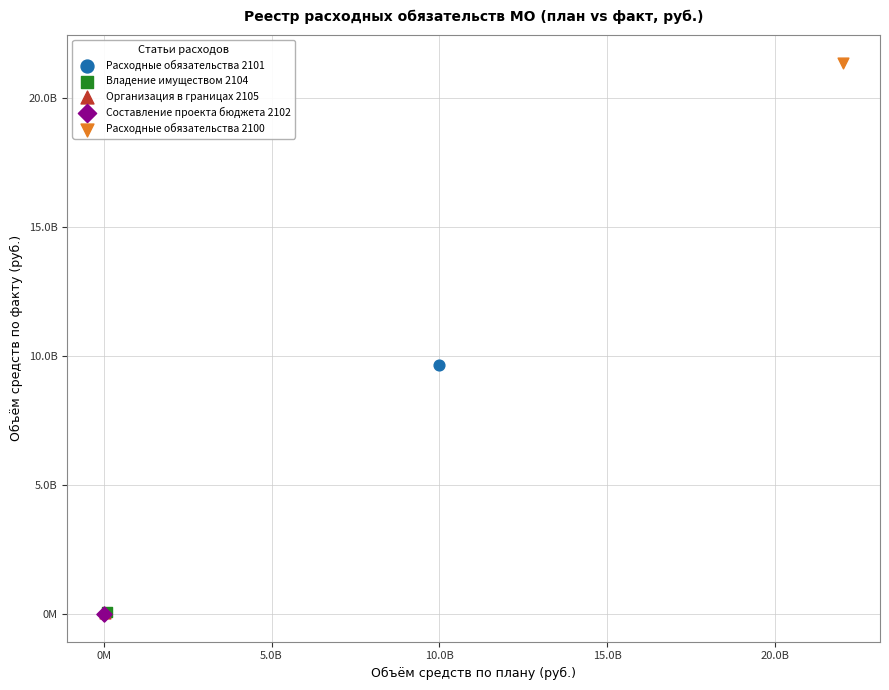

What are all the series names shown in the legend?

Расходные обязательства 2101, Владение имуществом 2104, Организация в границах 2105, Составление проекта бюджета 2102, Расходные обязательства 2100